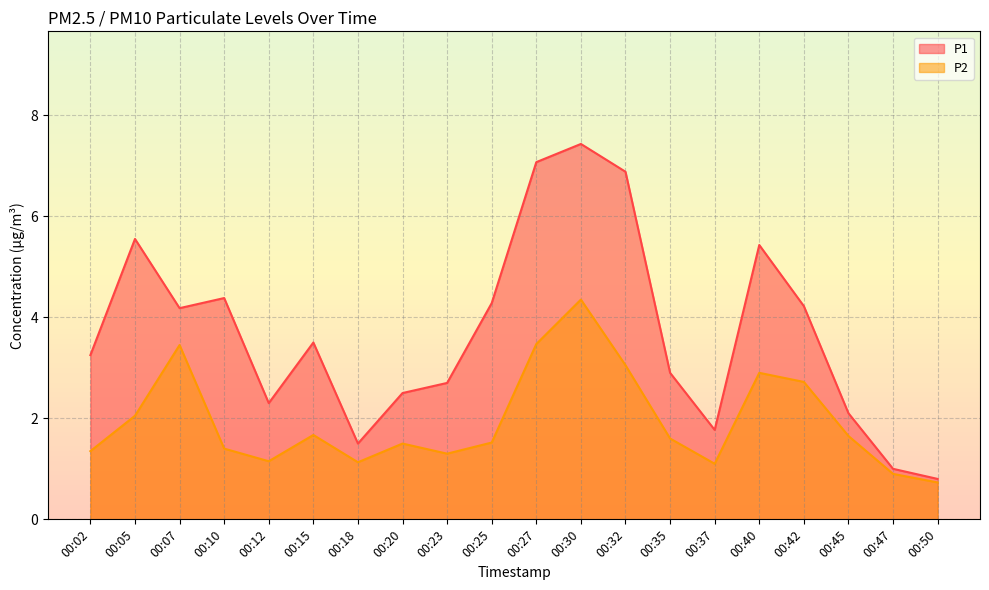

How many interior local peaks does the P2 series have?

5